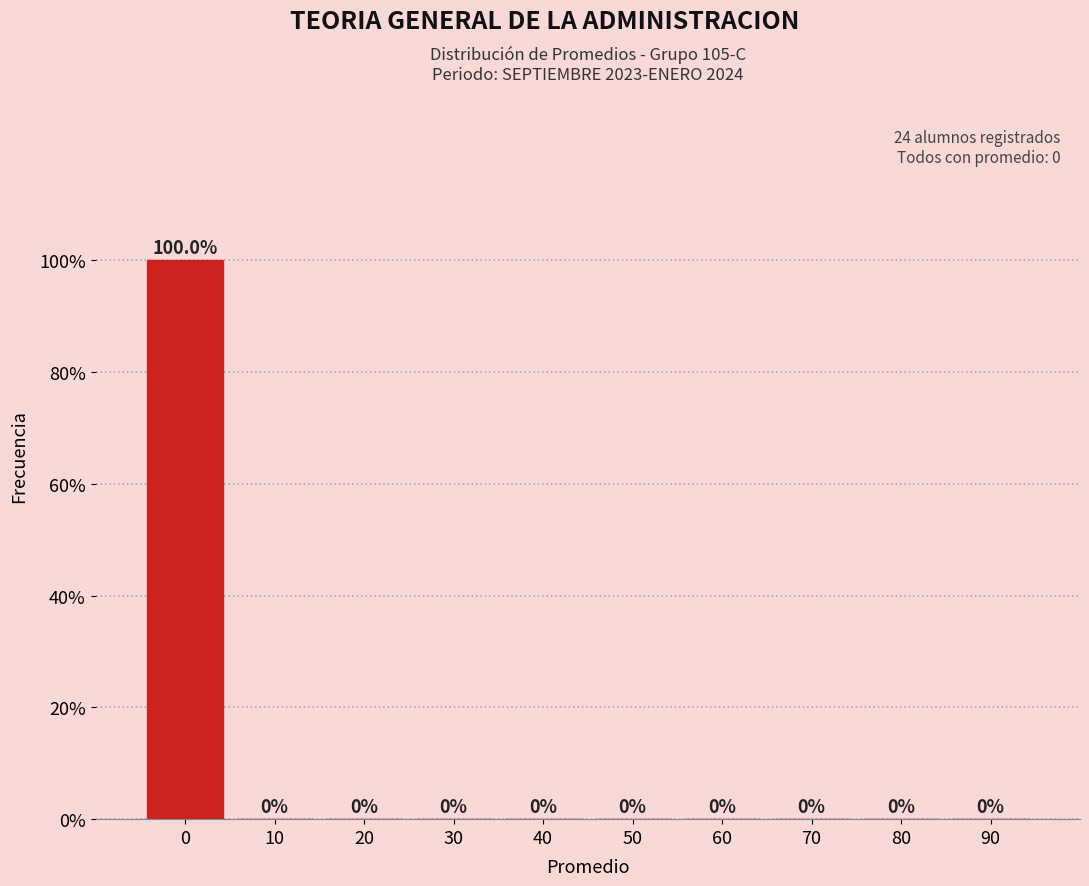

Reading right to left, what are all the values shown in this chart?

90=0	80=0	70=0	60=0	50=0	40=0	30=0	20=0	10=0	0=100